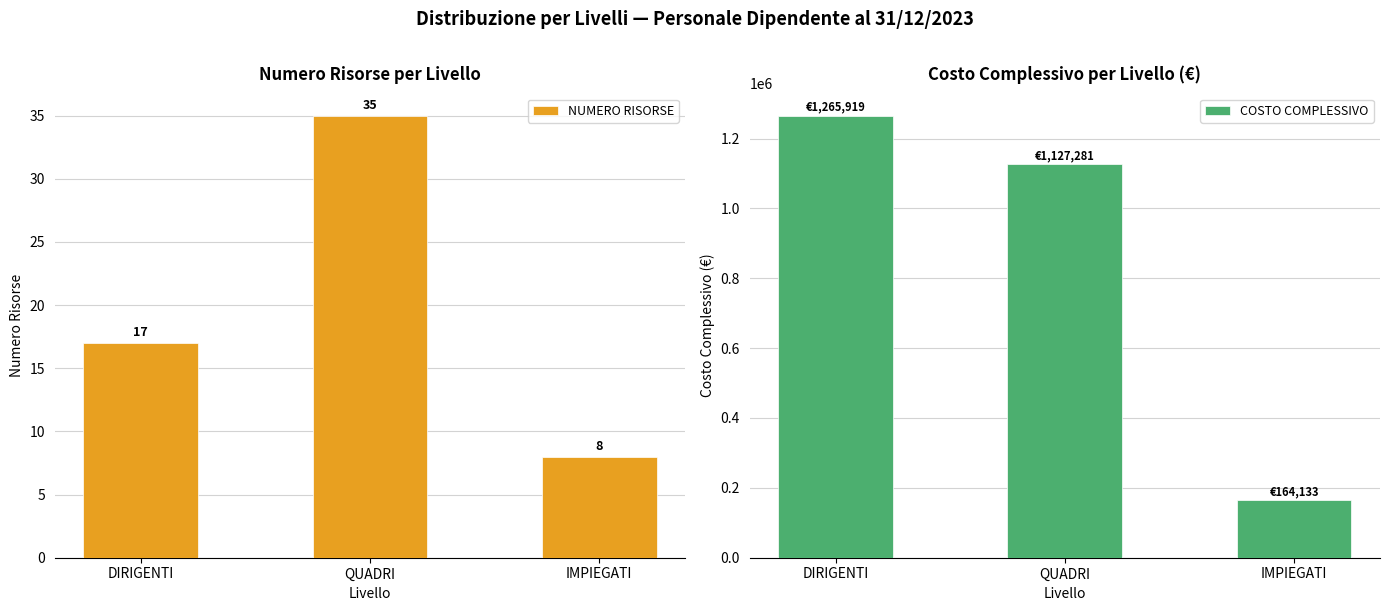

Reading right to left, extract all data points from this chart.

NUMERO RISORSE: IMPIEGATI=8.0	QUADRI=35.0	DIRIGENTI=17.0
COSTO COMPLESSIVO: IMPIEGATI=164133.5	QUADRI=1127280.6	DIRIGENTI=1265919.5